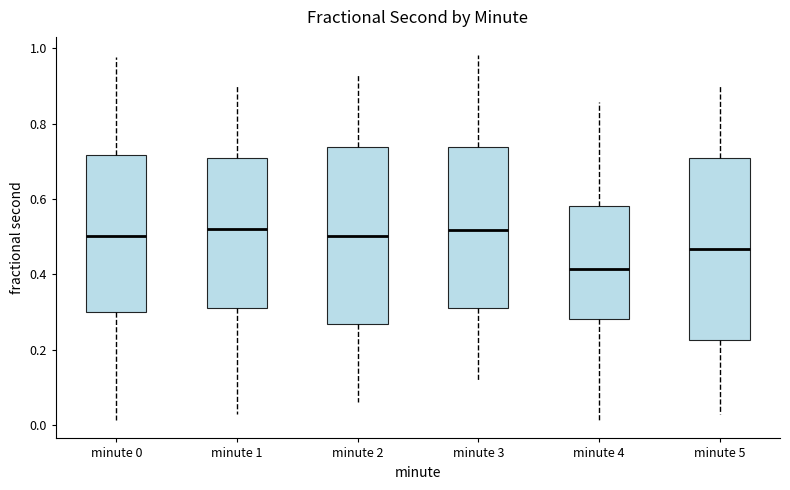

Where is the upper edge of the box for minute 1 on the y-axis? The values are not printed on the chart, so give them approximately, as read against the axis.

0.70